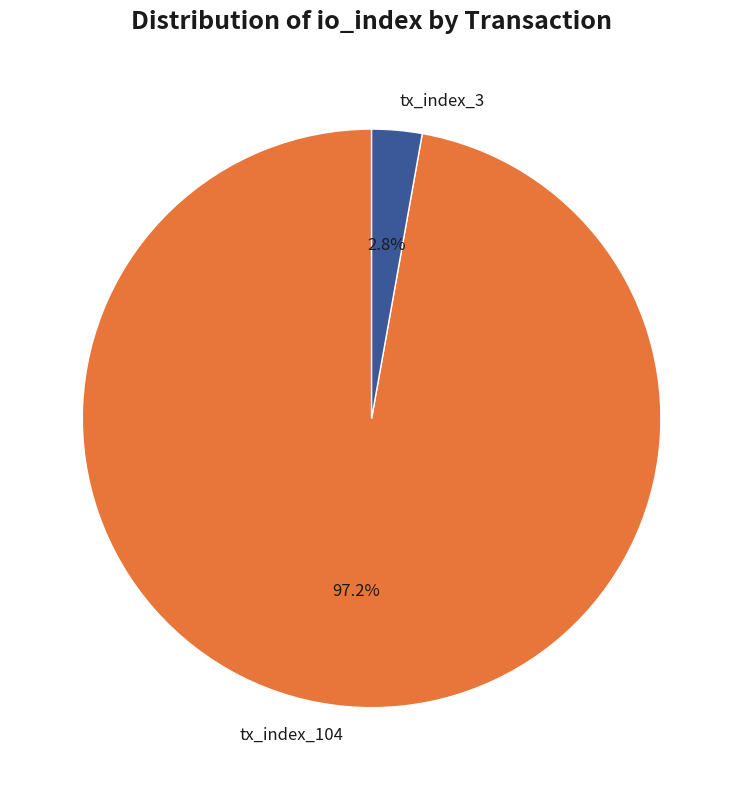

Is it true that tx_index_104 is 97% of the pie?

True